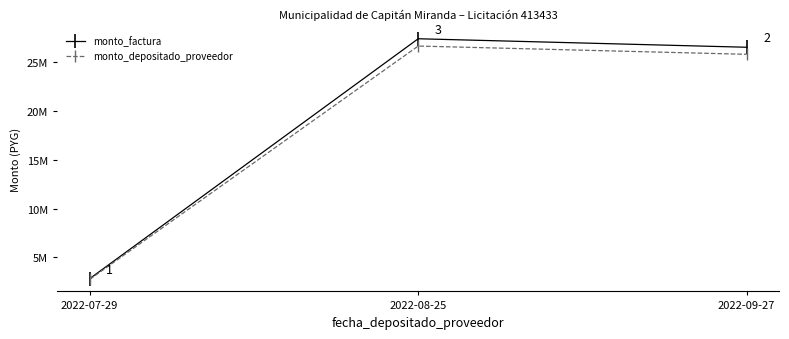

Does the chart have visible grid lines?

No